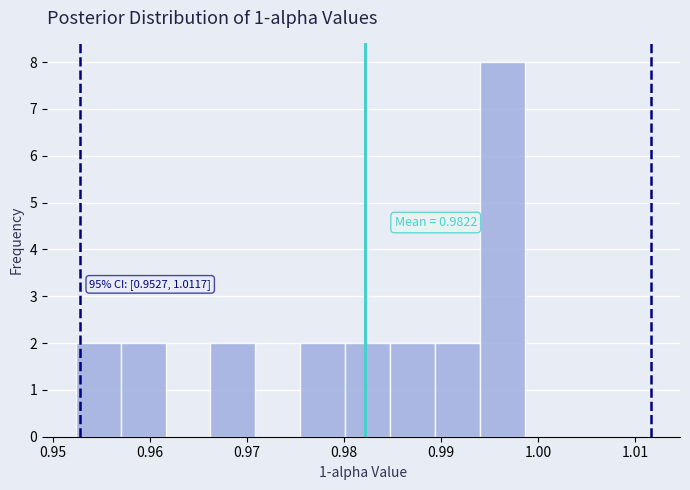

Which range on the x-axis has the tallest bar?

0.994 to 0.999